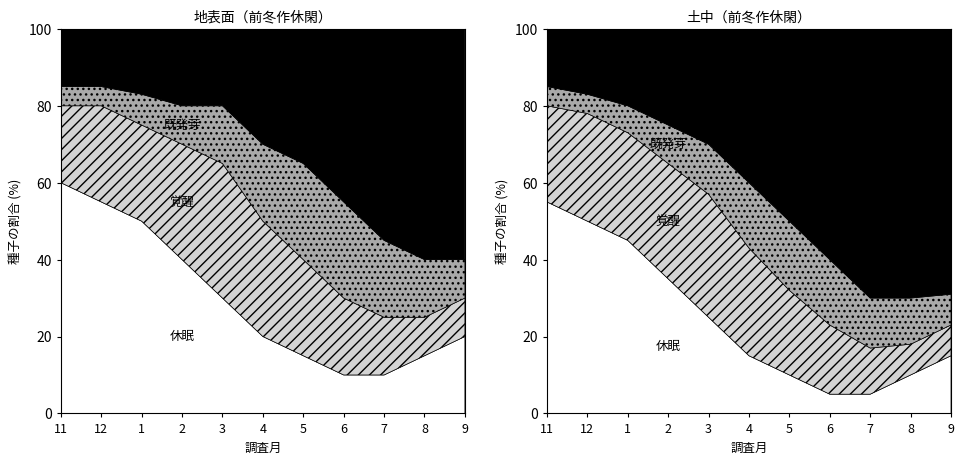

True or false: 覚醒 and 死亡 cross at least once.

False